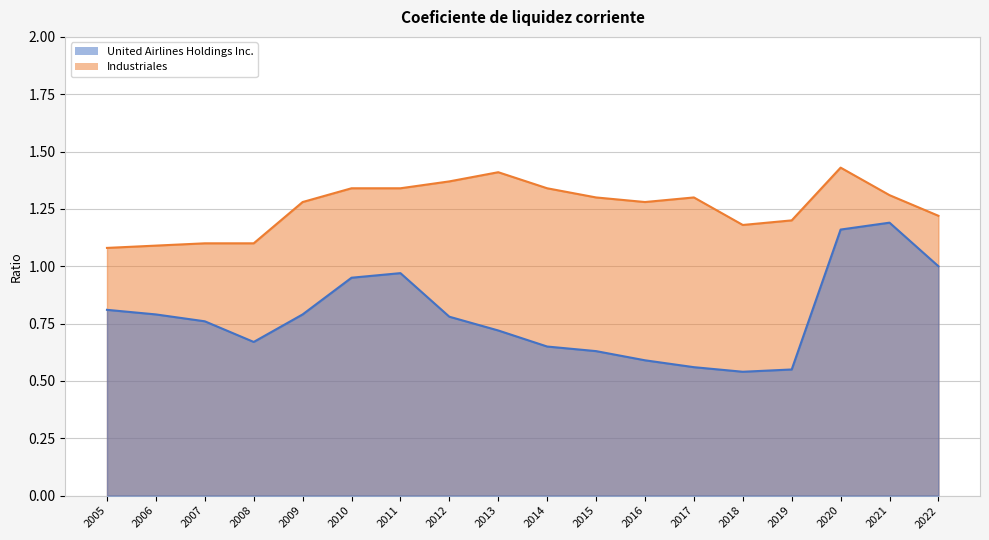

How many lines are shown in the chart?

2